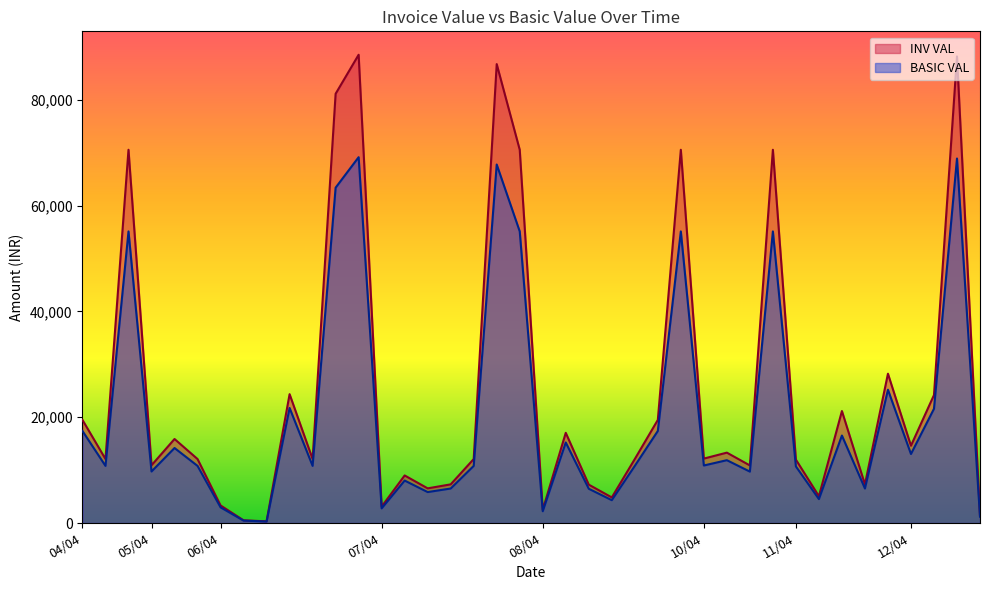

What is the spread (max minus min) of values at 06/04?

356.2